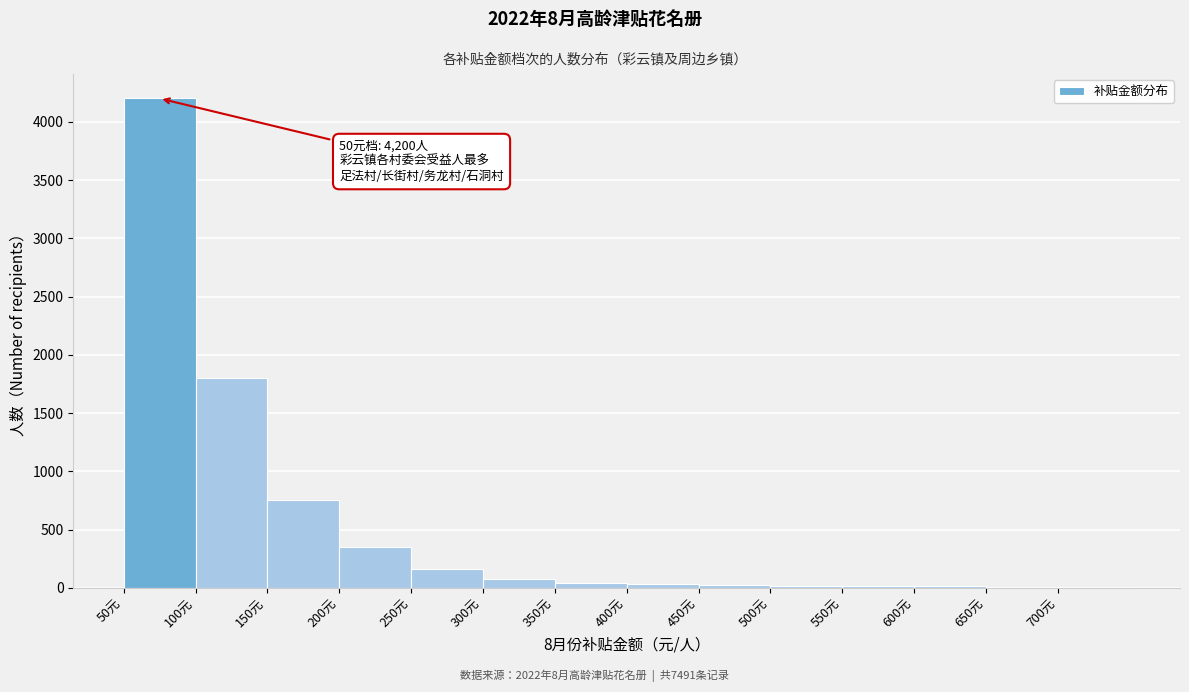

Over which range of the x-axis is the bar tallest?

50 to 100